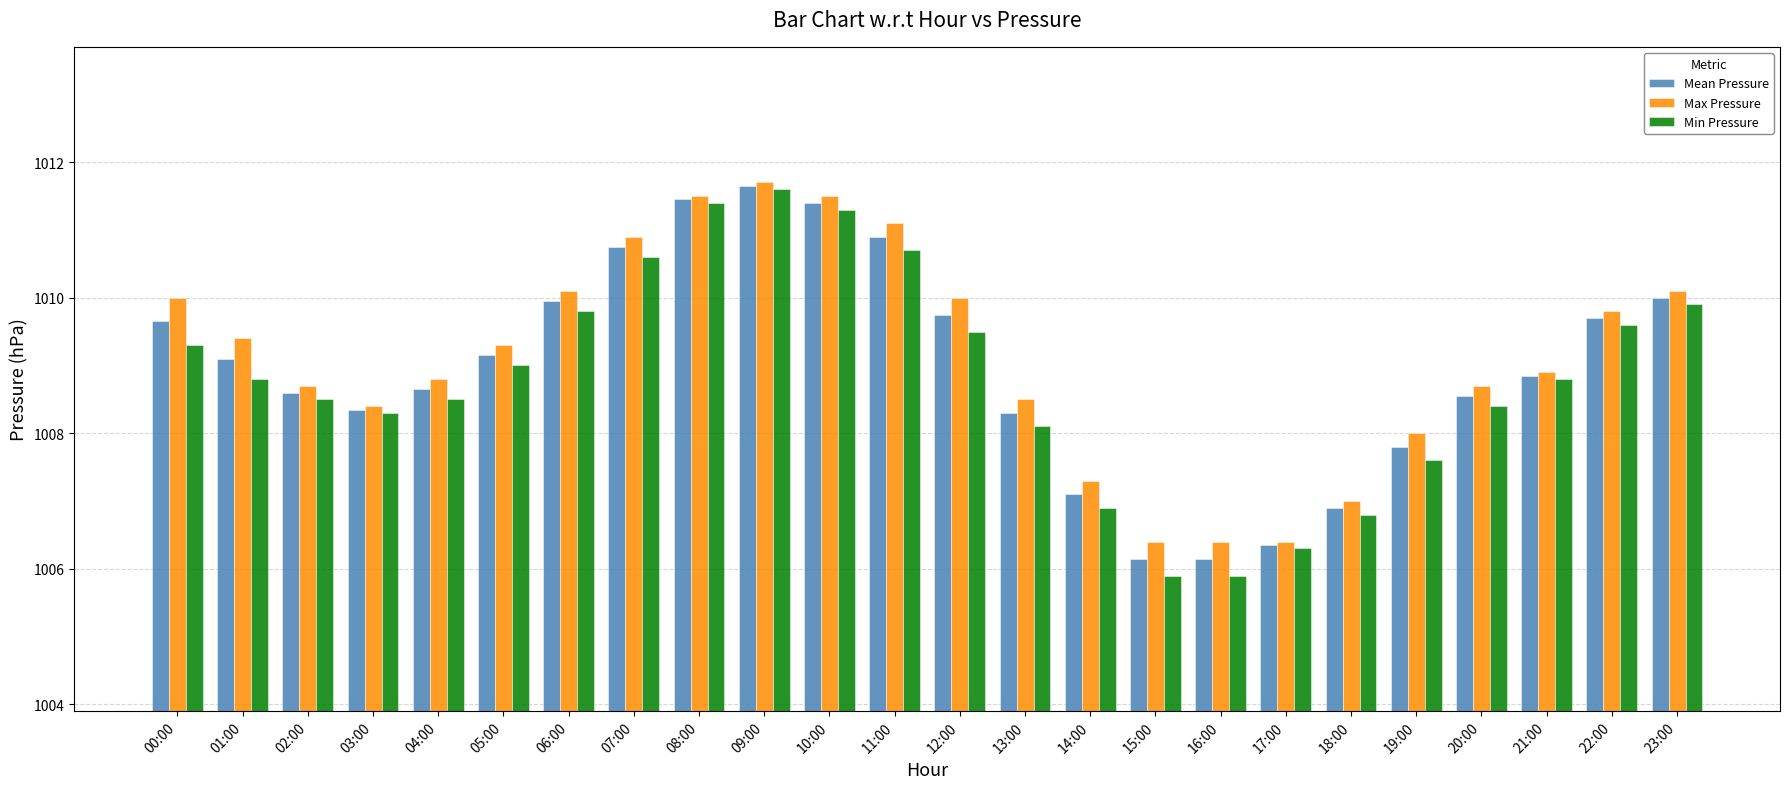

How many data points in Max Pressure are above 1009?

12